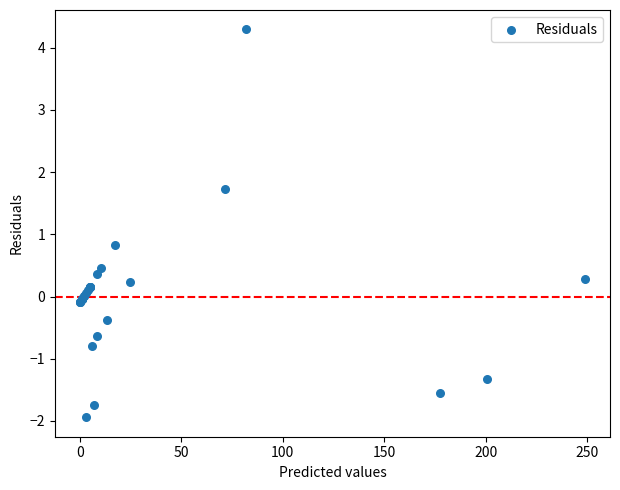

What Y value in the scatter plot is closest to 1?

0.8